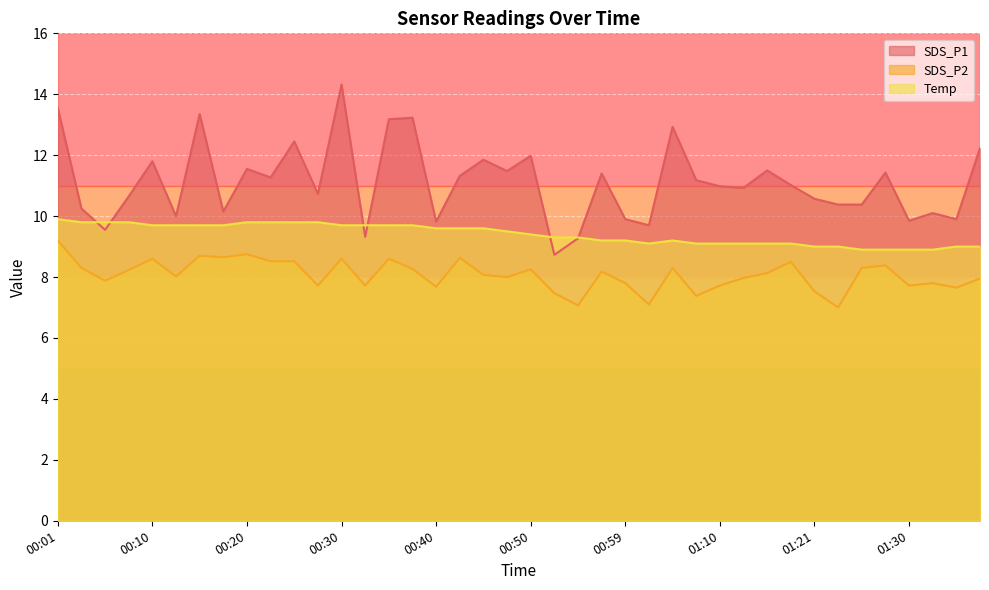

List the labels in order of SDS_P2 value, smallest first.

01:23, 00:55, 01:02, 01:08, 00:52, 01:21, 01:35, 00:40, 00:28, 00:32, 01:10, 01:30, 00:59, 01:33, 00:06, 01:38, 01:13, 00:47, 00:13, 00:45, 01:15, 00:57, 00:08, 00:50, 00:37, 00:03, 01:05, 01:25, 01:28, 01:18, 00:23, 00:25, 00:10, 00:30, 00:35, 00:42, 00:18, 00:15, 00:20, 00:01